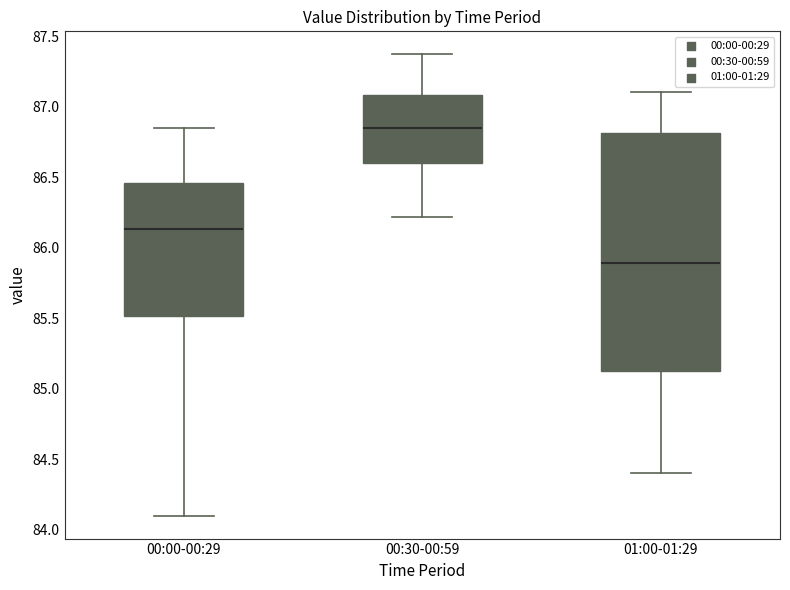

Where is the upper edge of the box for 00:30-00:59 on the y-axis? The values are not printed on the chart, so give them approximately, as read against the axis.

87.10